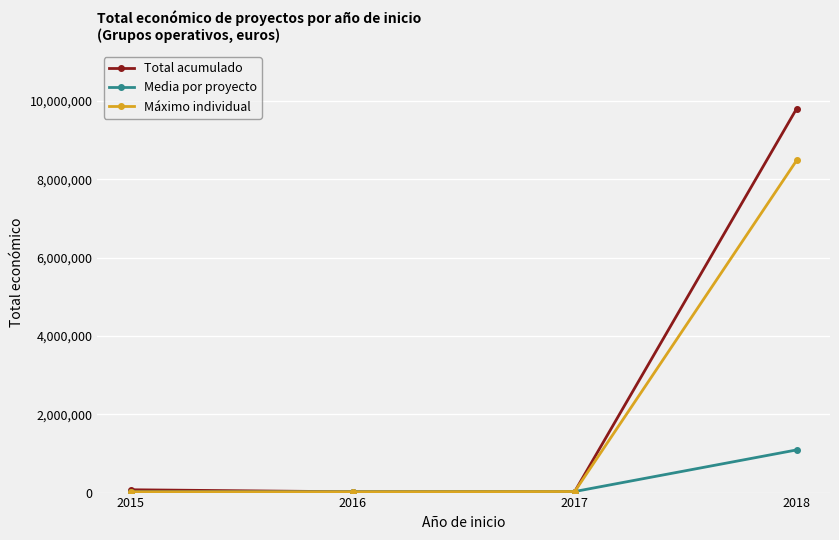

True or false: Media por proyecto has more than 2 points higher than both neighbors.

False